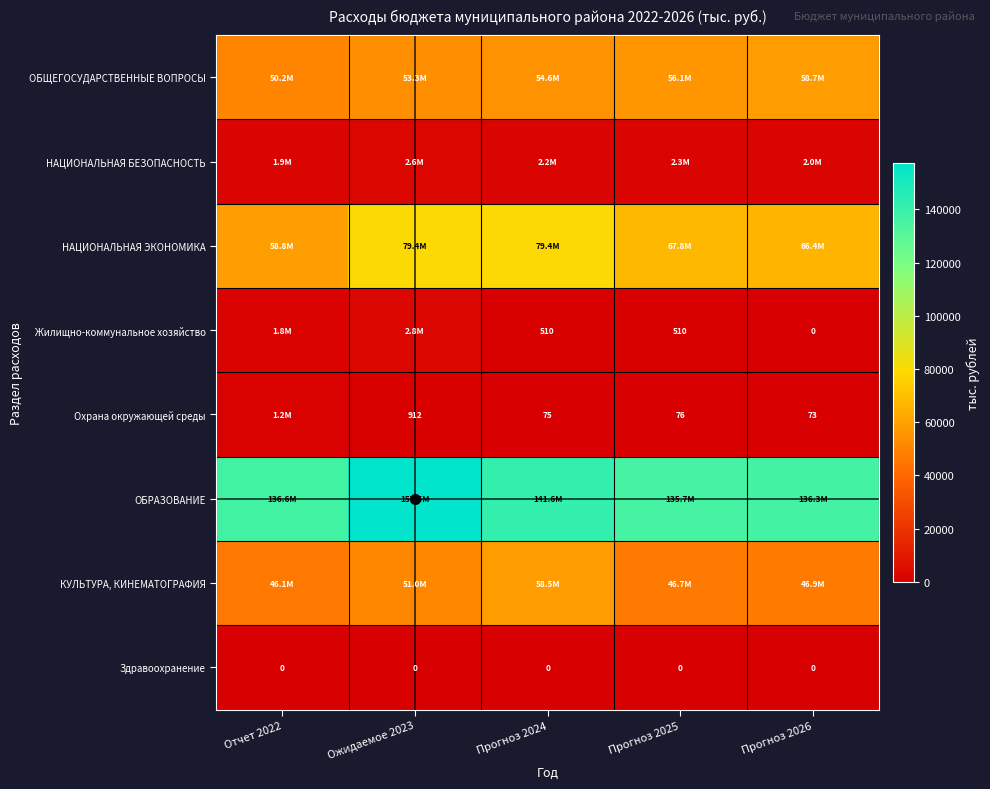

Is the value of Жилищно-коммунальное хозяйство at Ожидаемое 2023 greater than the value of НАЦИОНАЛЬНАЯ ЭКОНОМИКА at Прогноз 2025?

No